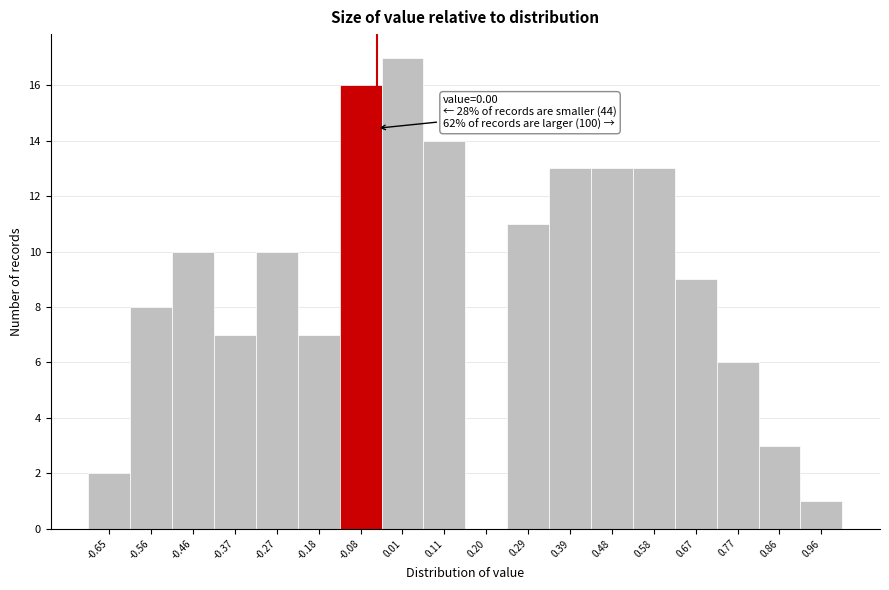

Reading right to left, transcribe all the data shown in this chart.

0.96=1	0.86=3	0.77=6	0.67=9	0.58=13	0.48=13	0.39=13	0.29=11	0.20=0	0.11=14	0.01=17	-0.08=16	-0.18=7	-0.27=10	-0.37=7	-0.46=10	-0.56=8	-0.65=2